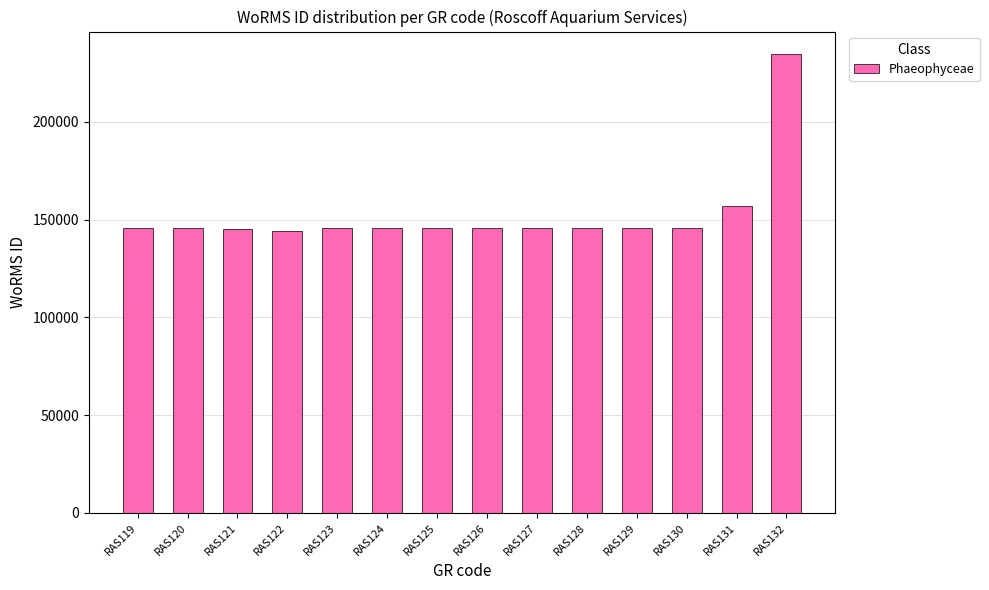

What is the sum of the values at RAS126 and RAS121?

290918